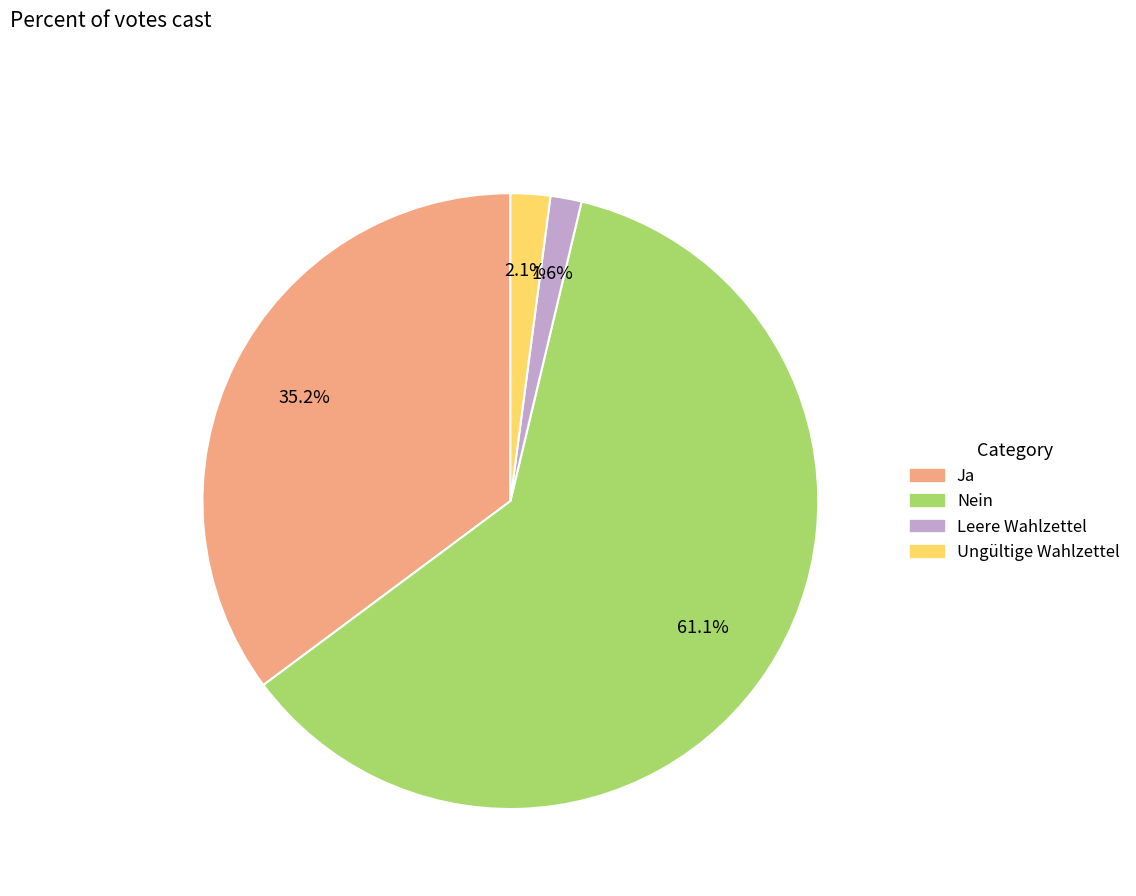

How many slices are in this pie chart?

4